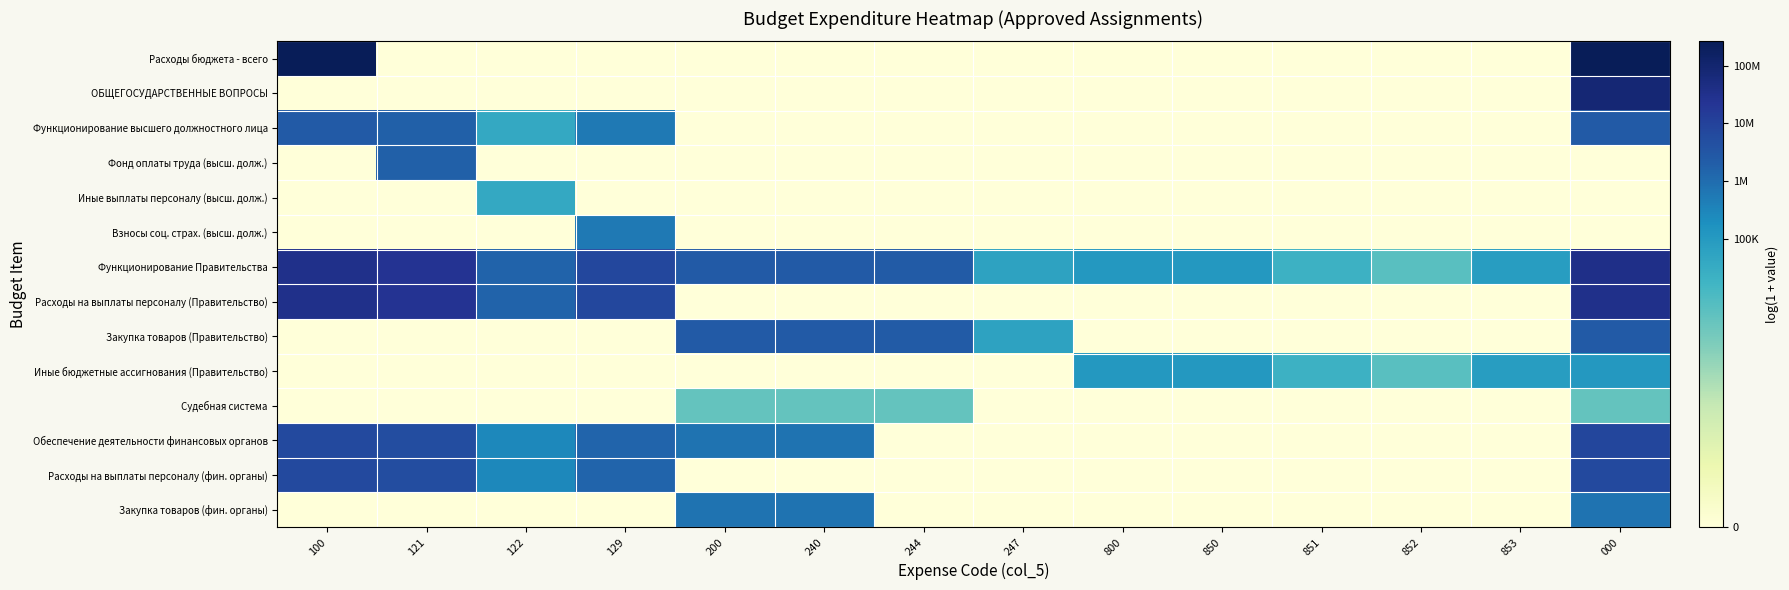

Which series has the widest spread of values?

Расходы бюджета - всего